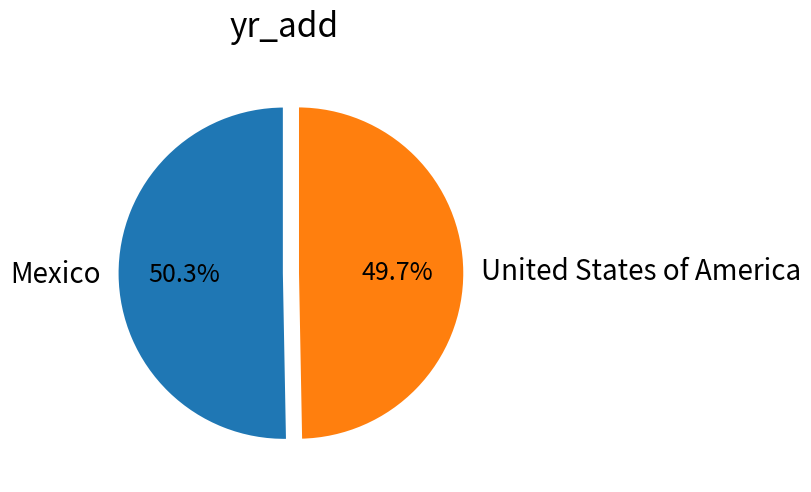

What percentage is the United States of America slice, to the nearest percent?

50%